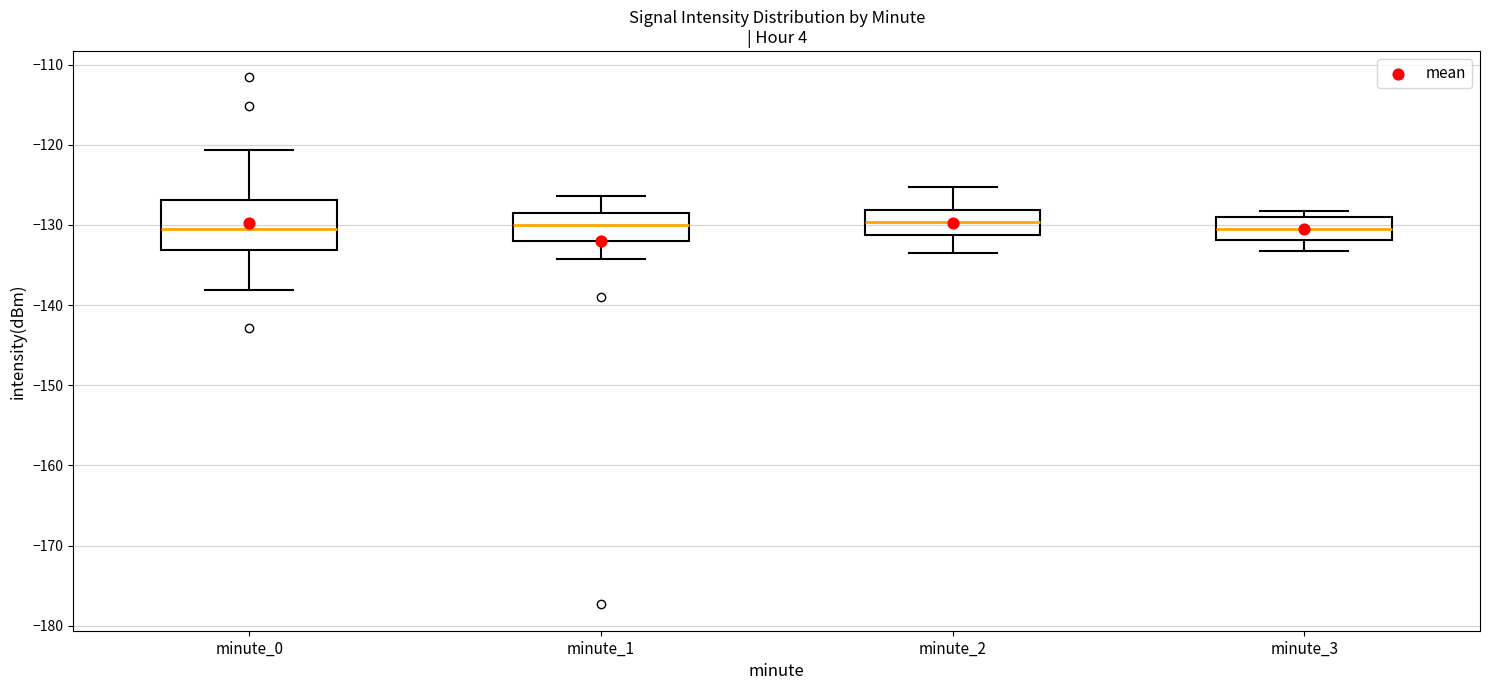

Where does the median line of the box for minute_2 sit on the y-axis? The values are not printed on the chart, so give them approximately, as read against the axis.

-130